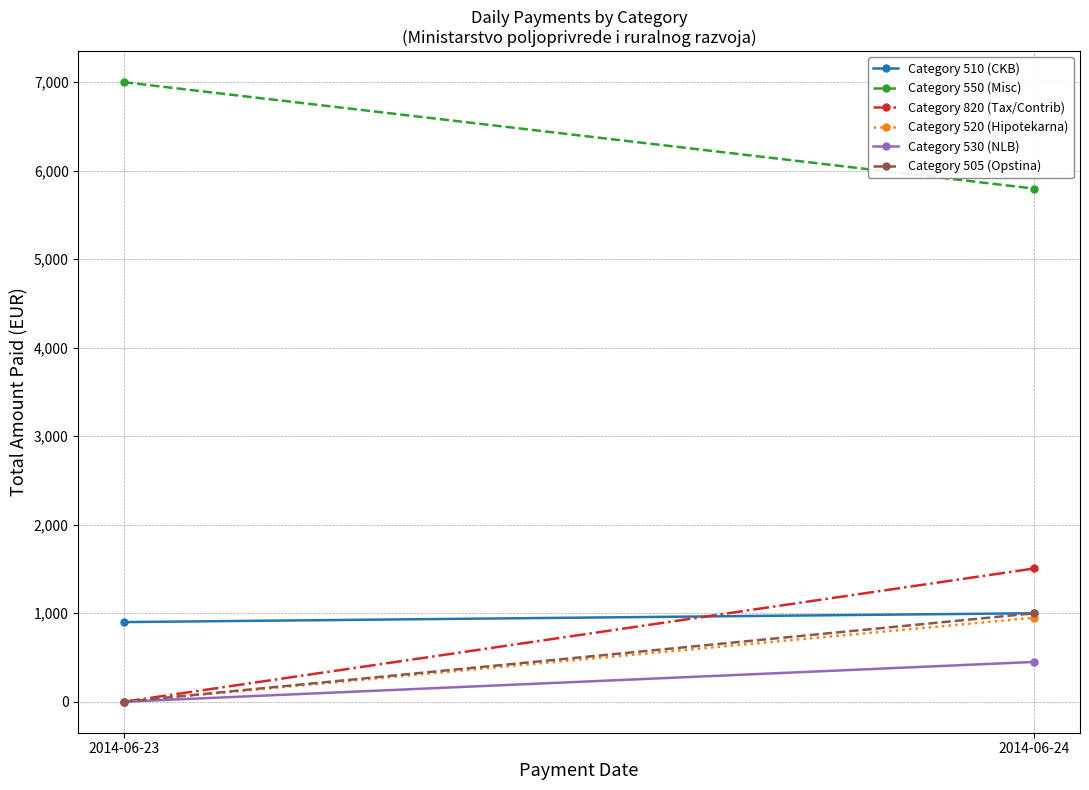

How many lines are shown in the chart?

6